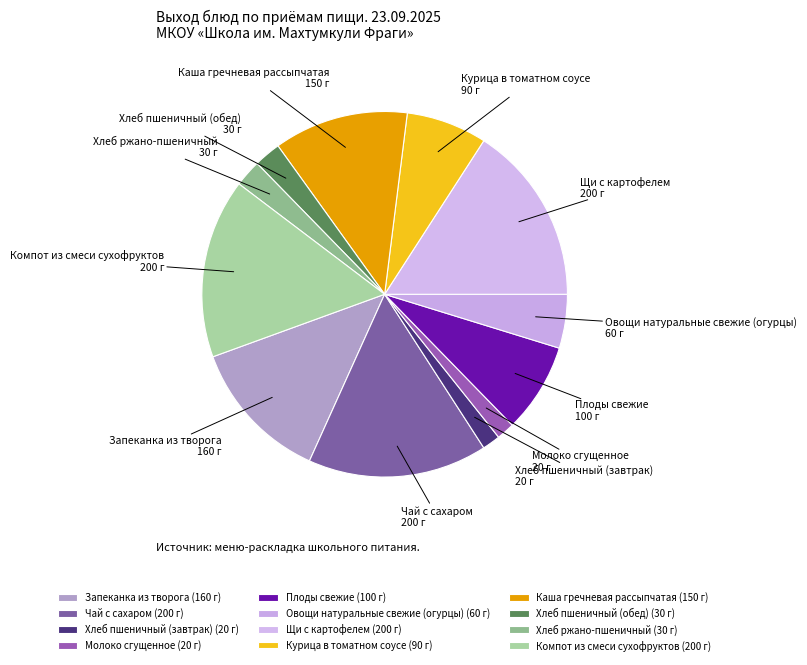

Count the number of slices in the pie.

12